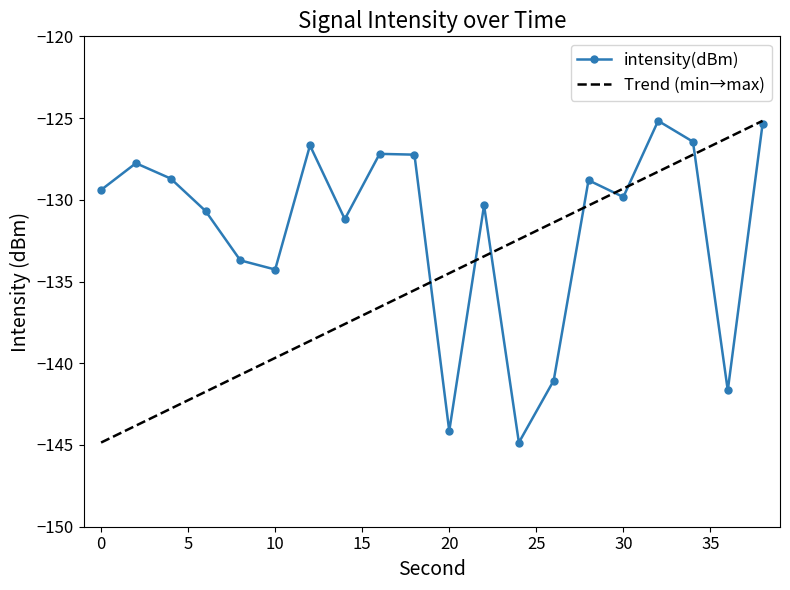

What is the sum of the values at 14 and 2?

-258.9